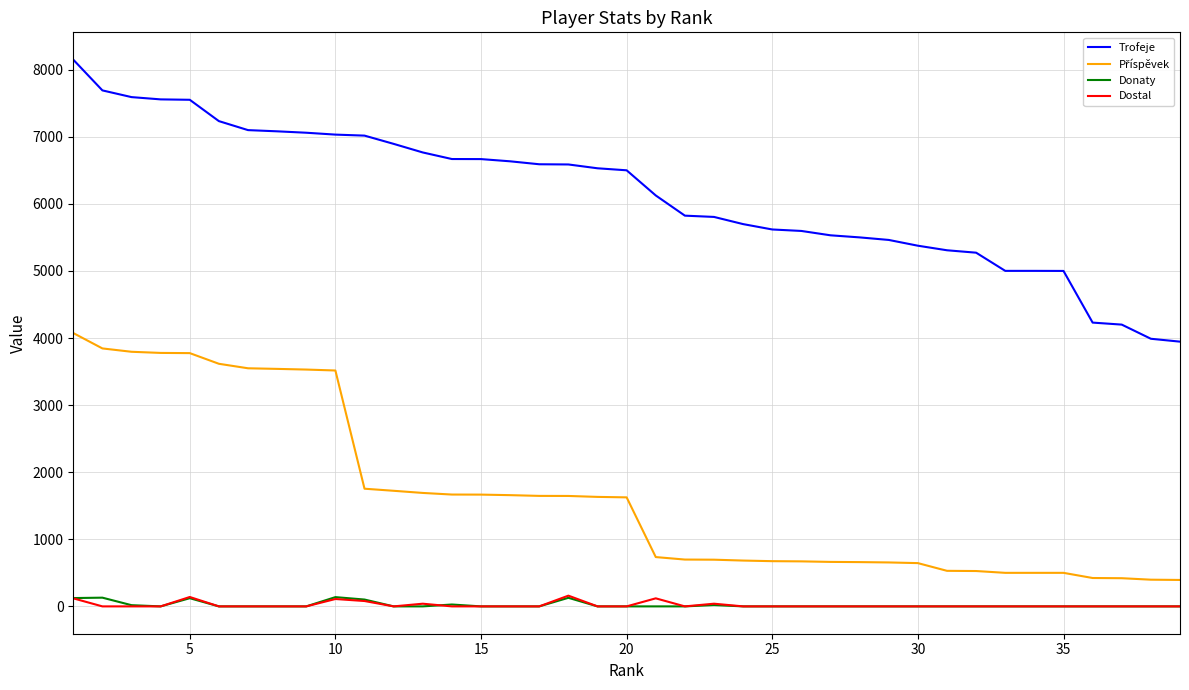

Which series has the largest range (max minus min)?

Trofeje